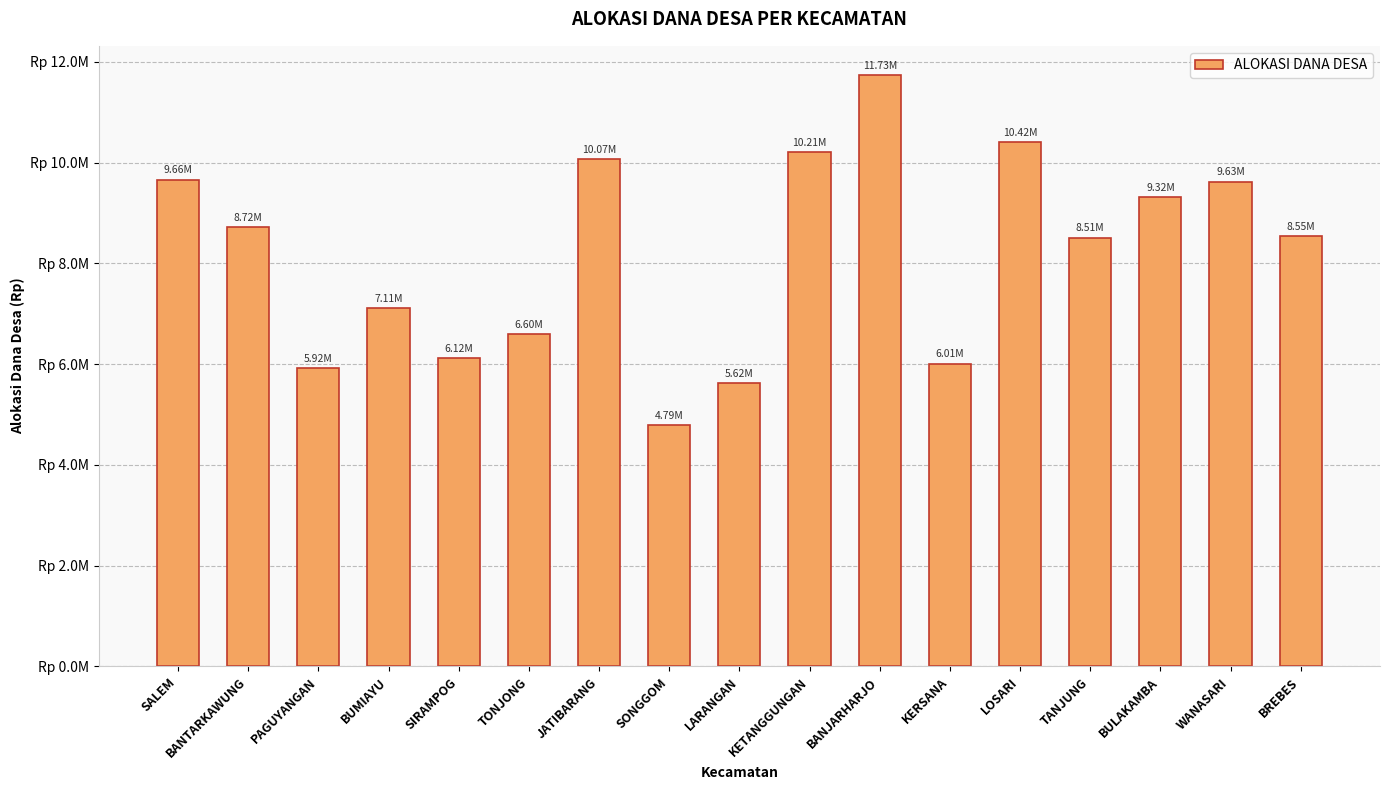

Does the chart contain any negative values?

No